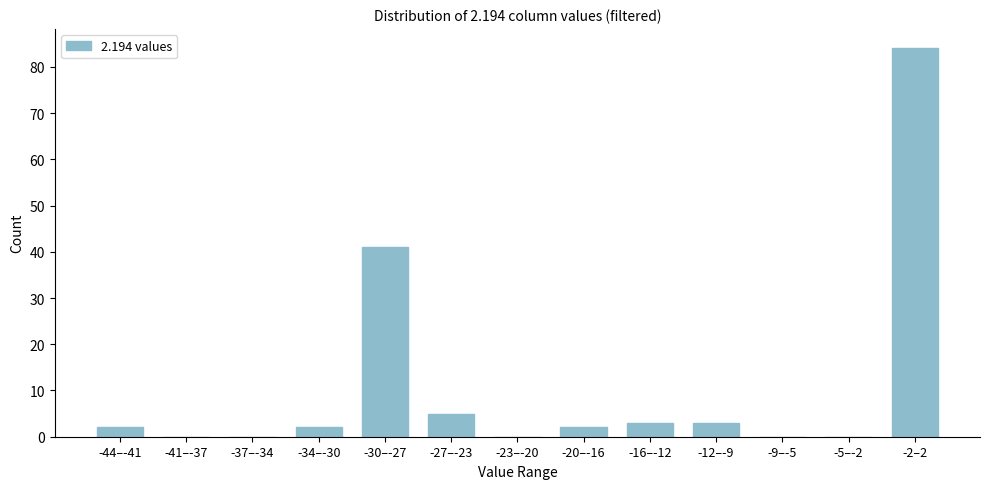

Reading left to right, transcribe all the data shown in this chart.

-44–-41=2	-41–-37=0	-37–-34=0	-34–-30=2	-30–-27=41	-27–-23=5	-23–-20=0	-20–-16=2	-16–-12=3	-12–-9=3	-9–-5=0	-5–-2=0	-2–2=84